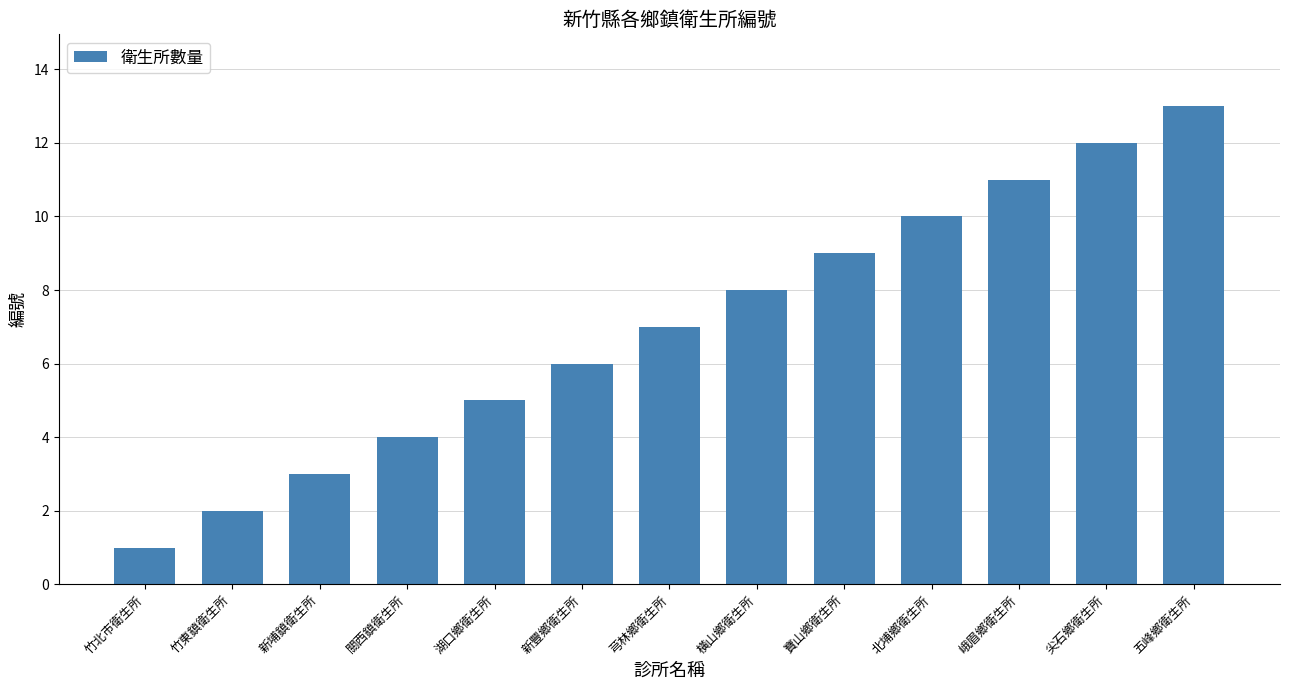

How many data points are less than 7?

6